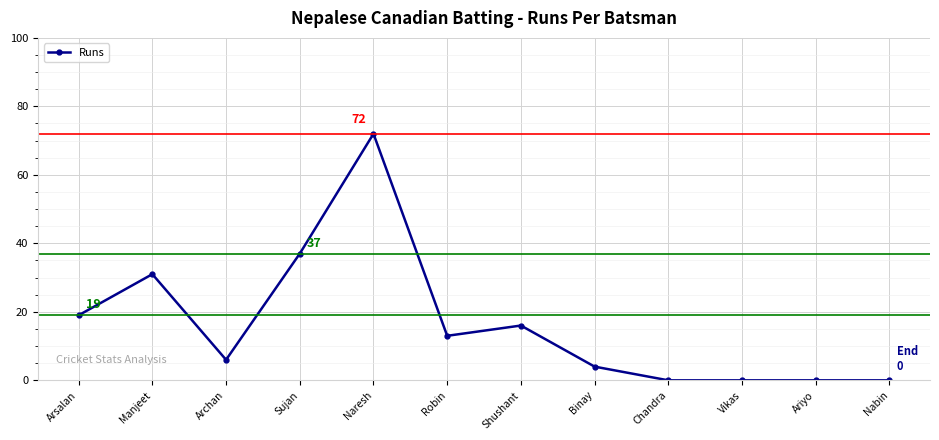

What is the value of the 3rd point from the left?

6